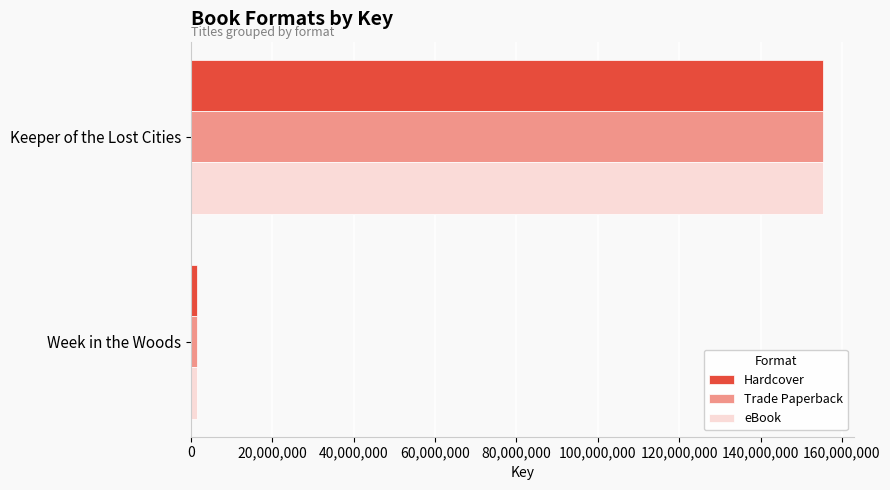

List the labels in order of Hardcover value, smallest first.

Week in the Woods, Keeper of the Lost Cities